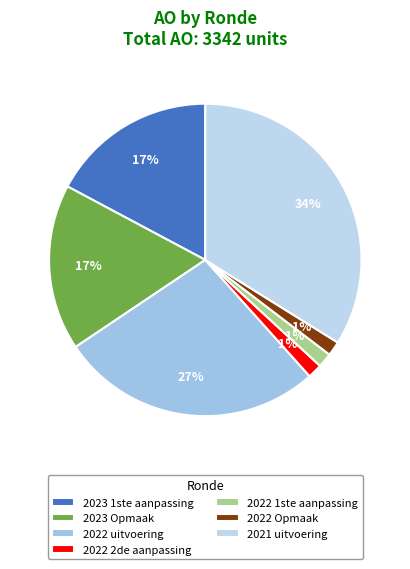

Is it true that 2022 uitvoering is 36% of the pie?

False